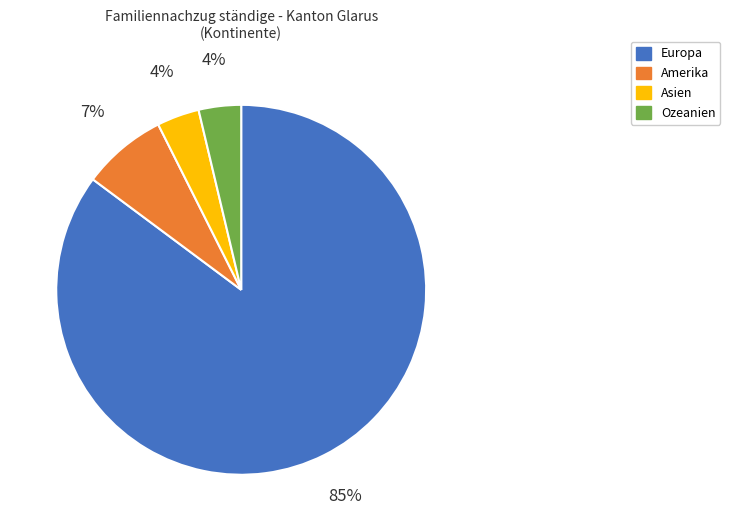

Count the number of slices in the pie.

4